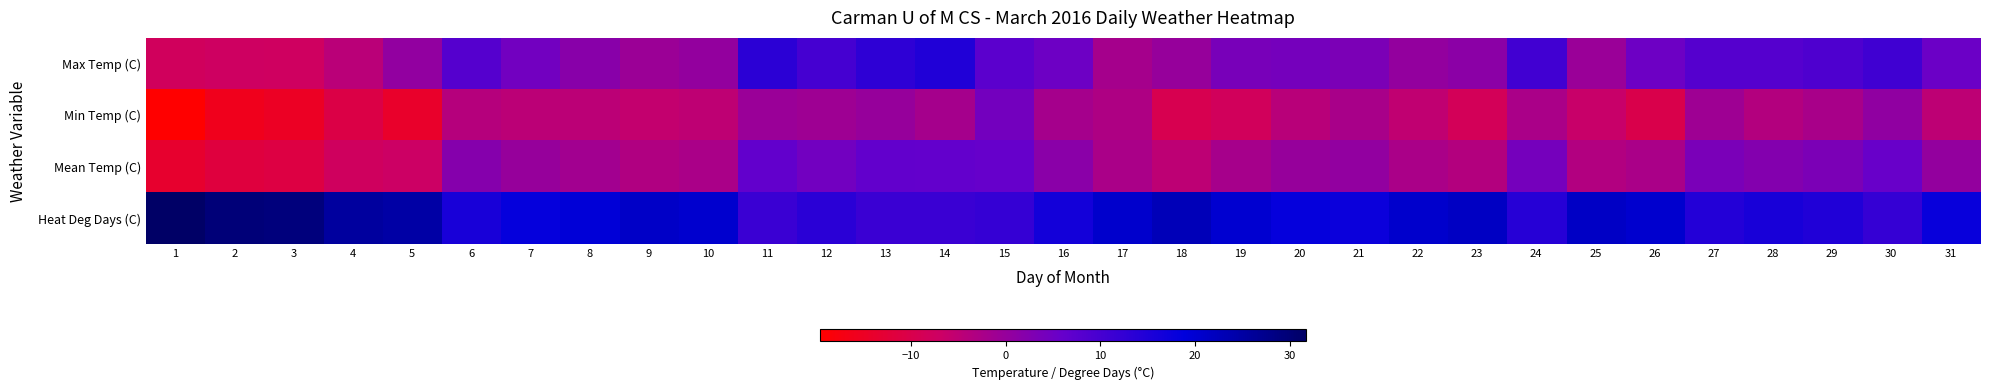

Reading right to left, transcribe all the data shown in this chart.

Max Temp (C): 31=5.4	30=10.8	29=8.9	28=8.2	27=8.2	26=5.2	25=-0.5	24=10.6	23=1.3	22=0.4	21=3.4	20=4.1	19=3.8	18=-0.1	17=-1.9	16=5.1	15=7.3	14=14.7	13=12.9	12=10.1	11=13.3	10=0.3	9=-0.7	8=1.8	7=4.6	6=8.1	5=0.5	4=-4.4	3=-7.4	2=-7.3	1=-7.8
Min Temp (C): 31=-4.8	30=0.8	29=-2.3	28=-3.6	27=-1.0	26=-10.0	25=-6.2	24=-2.5	23=-8.4	22=-5.3	21=-2.3	20=-4.3	19=-8.0	18=-9.4	17=-3.1	16=-1.9	15=4.4	14=-1.9	13=0.0	12=-1.1	11=-0.4	10=-5.1	9=-5.6	8=-4.6	7=-4.7	6=-3.8	5=-14.1	4=-10.7	3=-14.8	2=-15.9	1=-19.6
Mean Temp (C): 31=0.3	30=5.8	29=3.3	28=2.3	27=3.6	26=-2.4	25=-3.4	24=4.1	23=-3.6	22=-2.5	21=0.6	20=-0.1	19=-2.1	18=-4.8	17=-2.5	16=1.6	15=5.9	14=6.4	13=6.5	12=4.5	11=6.5	10=-2.4	9=-3.2	8=-1.4	7=-0.1	6=2.2	5=-6.8	4=-7.6	3=-11.1	2=-11.6	1=-13.7
Heat Deg Days (C): 31=17.7	30=12.2	29=14.7	28=15.7	27=14.4	26=20.4	25=21.4	24=13.9	23=21.6	22=20.5	21=17.4	20=18.1	19=20.1	18=22.8	17=20.5	16=16.4	15=12.1	14=11.6	13=11.5	12=13.5	11=11.5	10=20.4	9=21.2	8=19.4	7=18.1	6=15.8	5=24.8	4=25.6	3=29.1	2=29.6	1=31.7